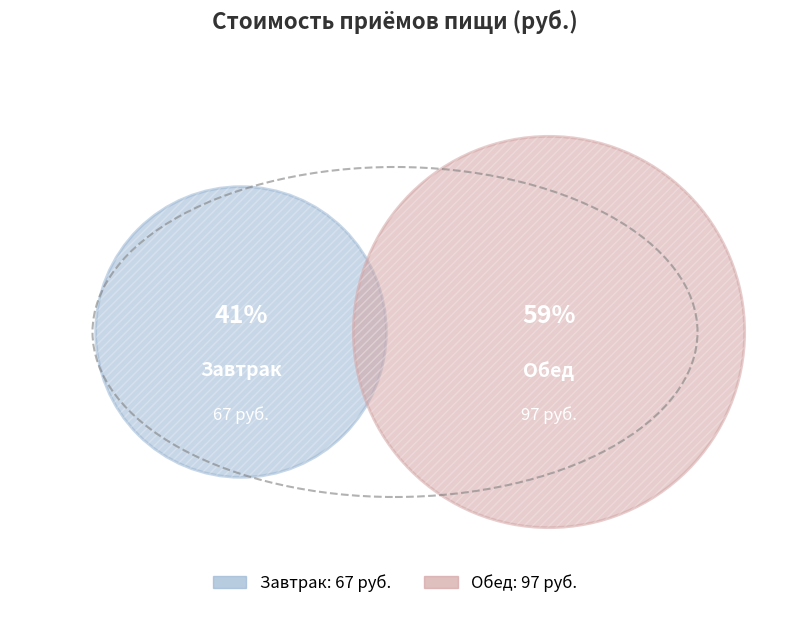

What is the ratio of the value at Обед to the value at Завтрак?

1.4